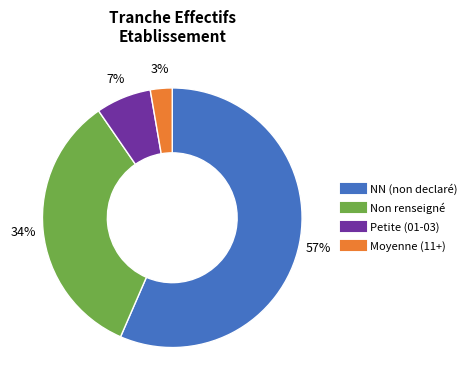

Does any single category account for the majority?

Yes